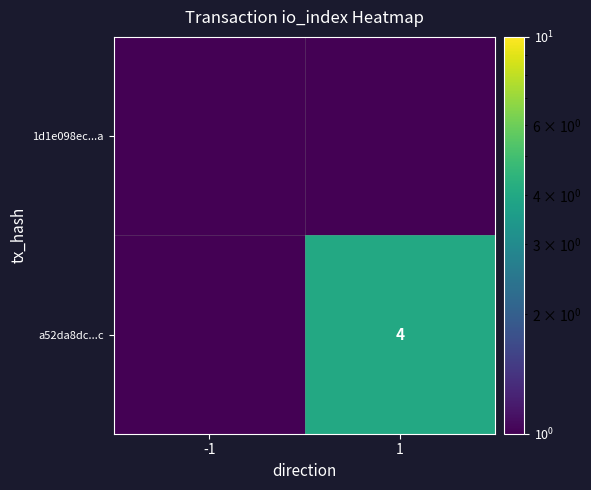

Which category has the lowest value across all series?

-1